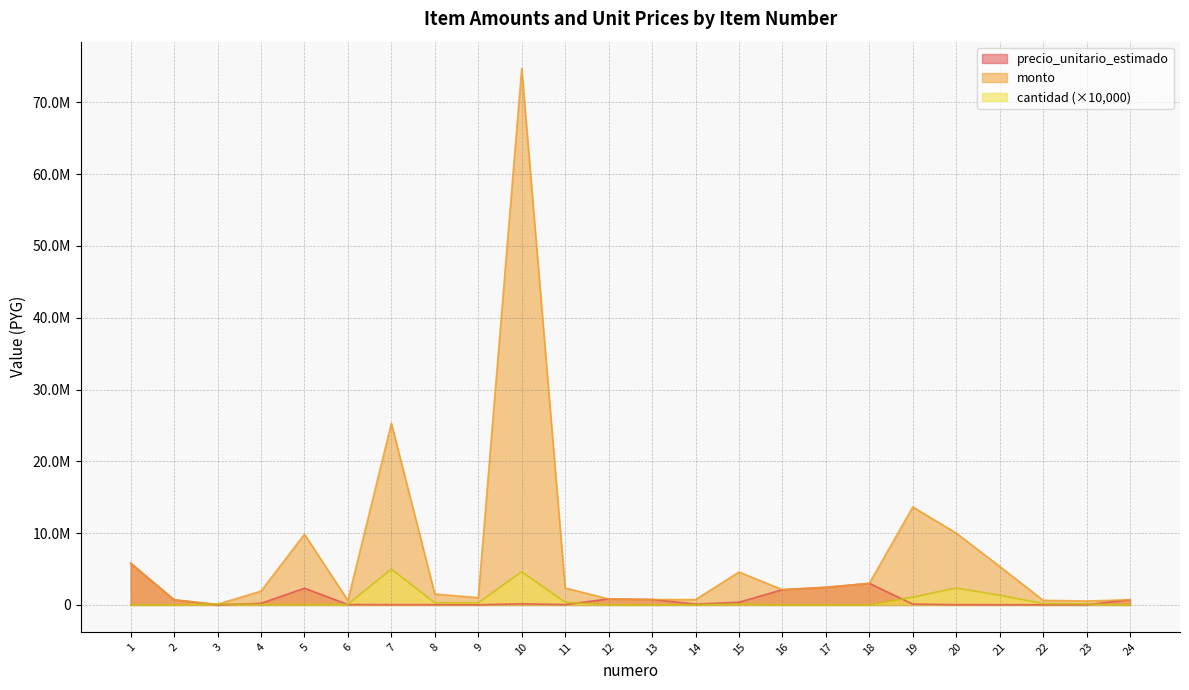

How many data points does each series have?

24